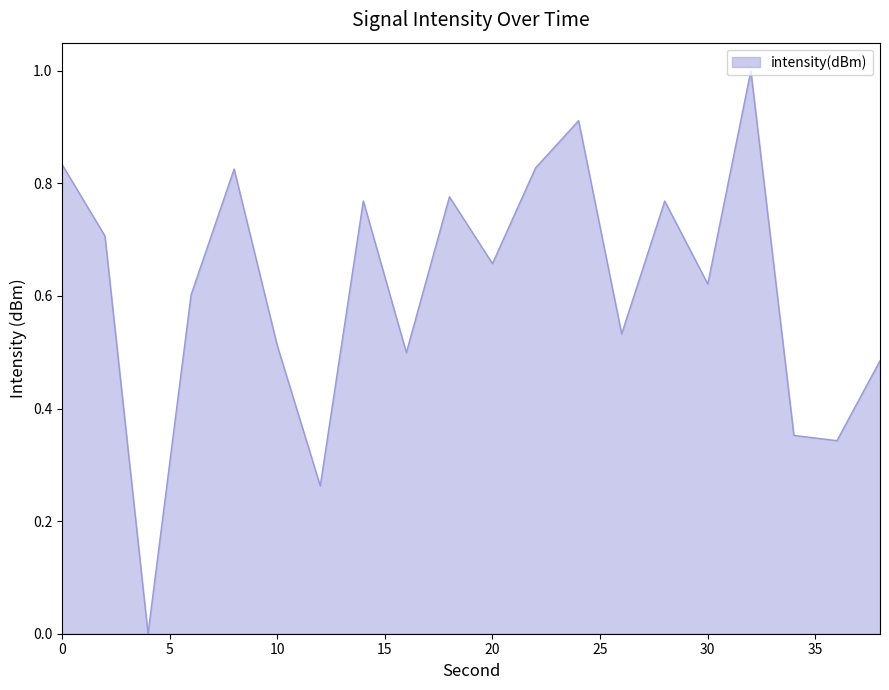

What is the maximum value shown in the chart?

1.0